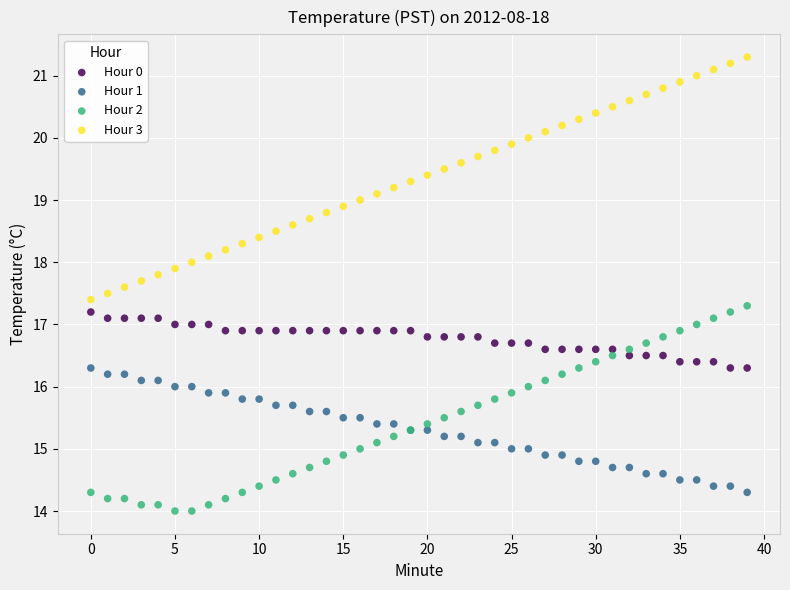

Which series has the widest spread of Y values?

Hour 3